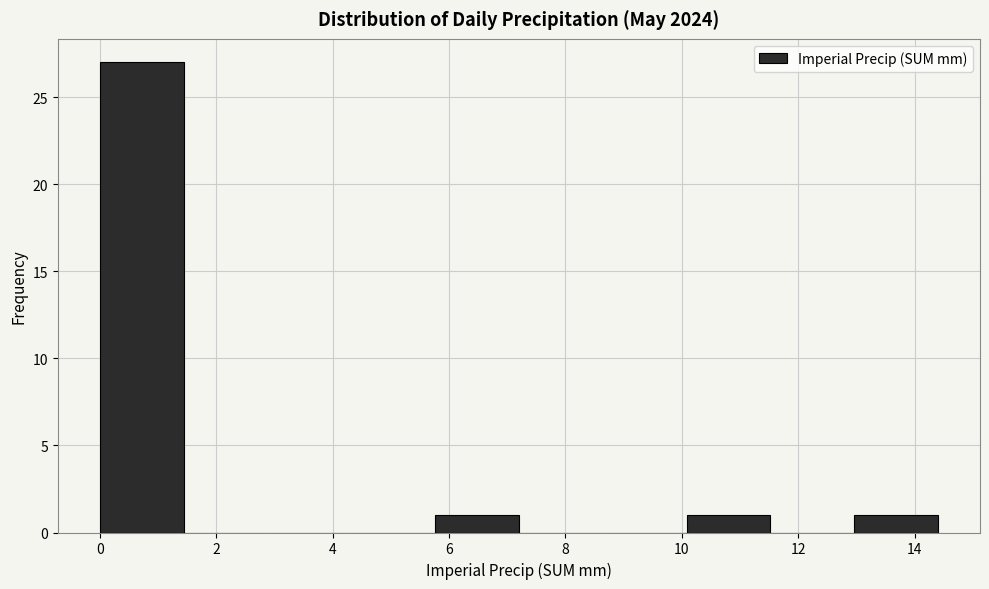

Which range on the x-axis has the tallest bar?

0.00 to 1.44